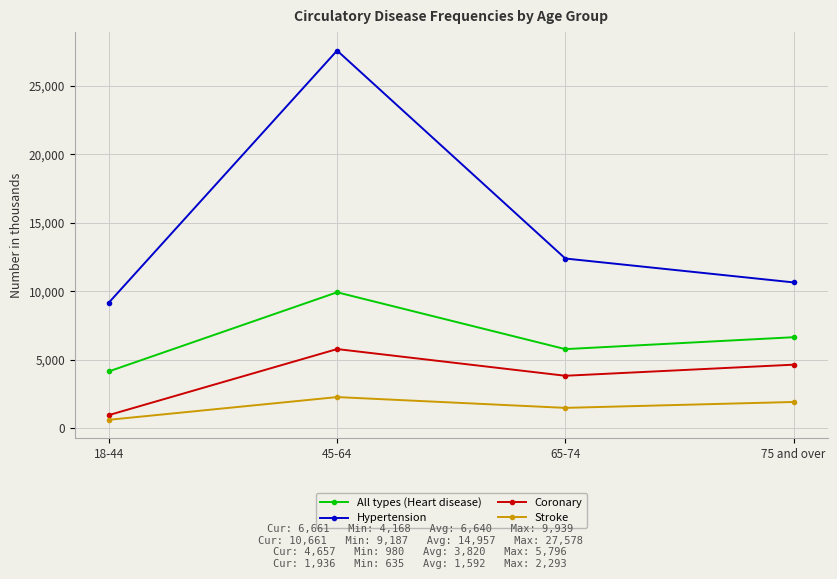

How many lines are shown in the chart?

4